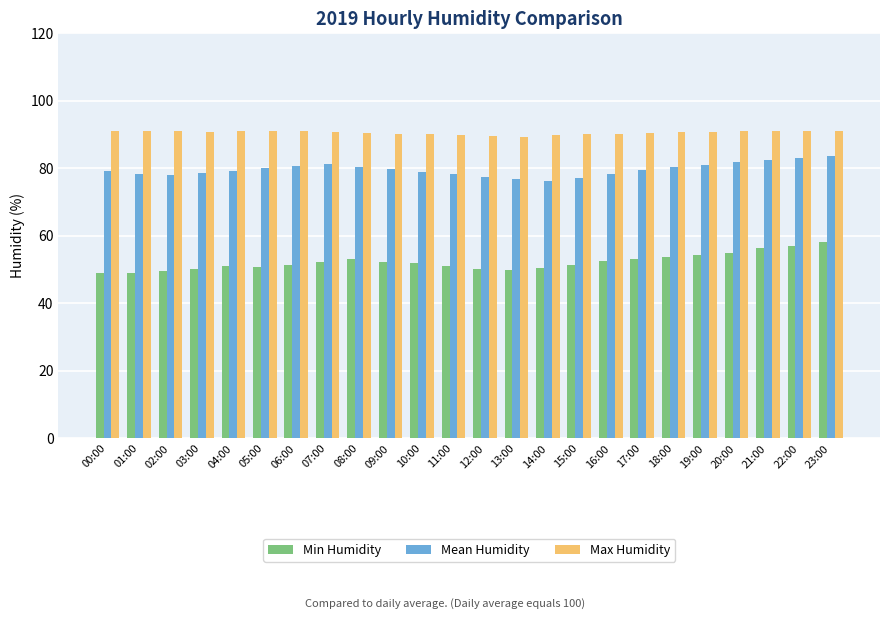

Rank the series by their average value, from highest to lowest.

Max Humidity, Mean Humidity, Min Humidity